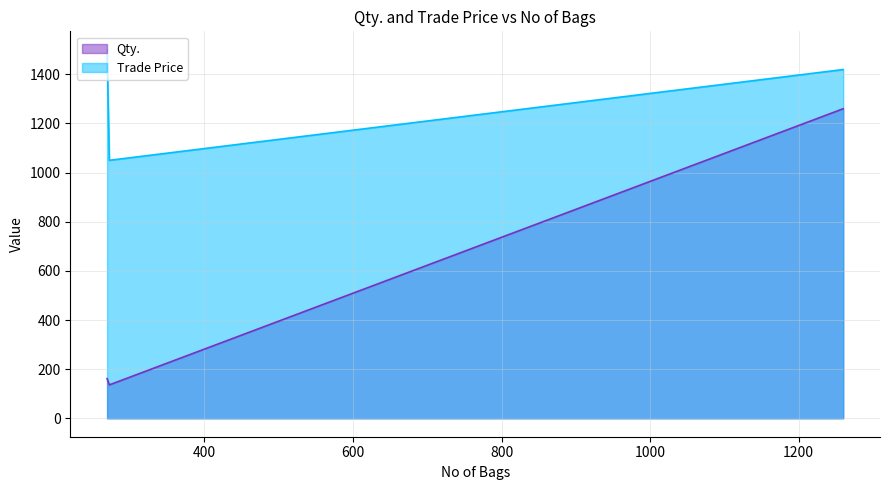

List the labels in order of Qty. value, smallest first.

272, 269, 1260